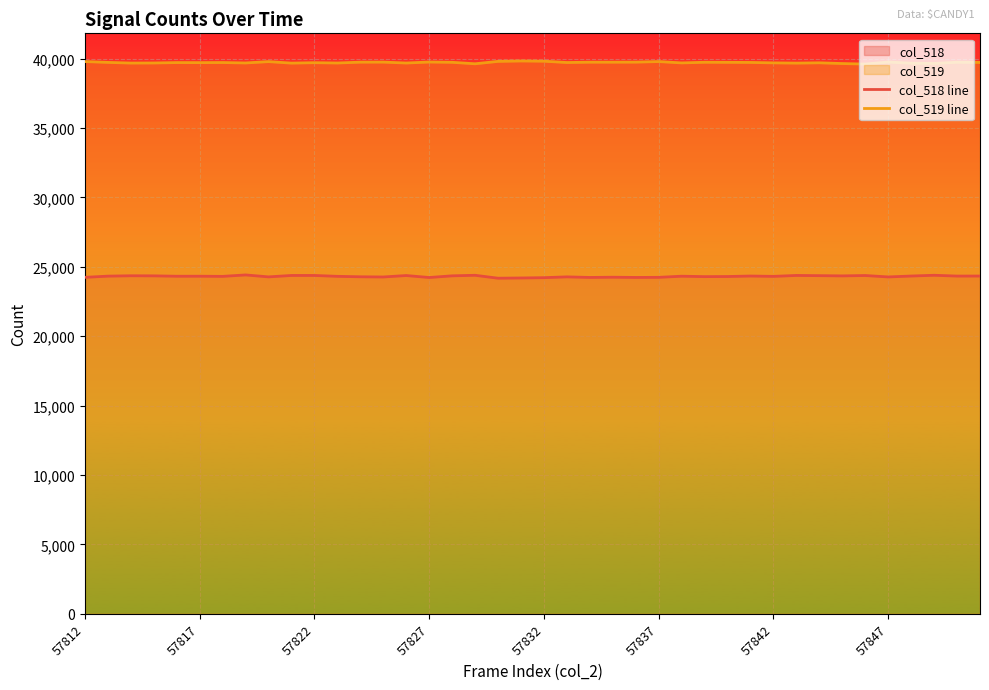

What is the difference between the highest and lowest values at 57827?

15520